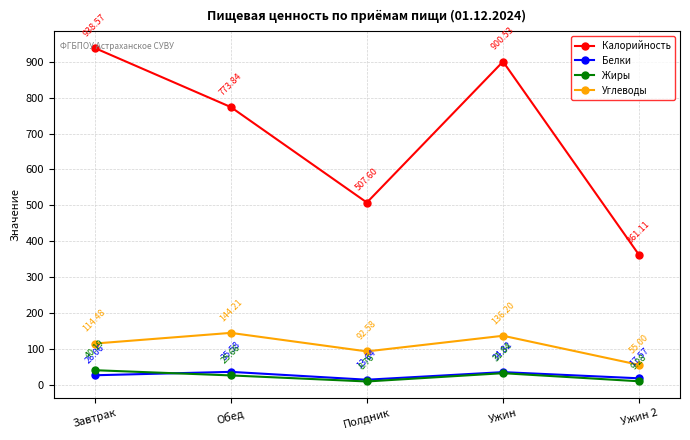

What is the maximum value shown in the chart?

938.6